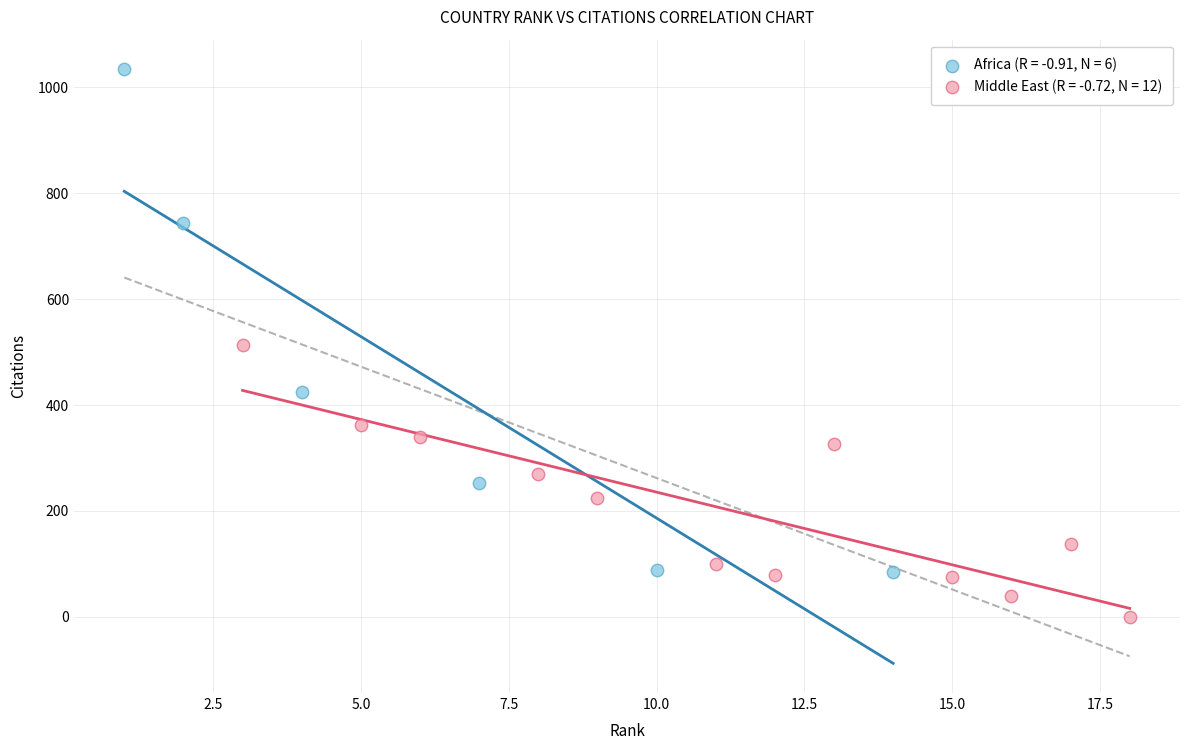

Which series reaches the maximum Y coordinate?

Africa (R = -0.91, N = 6)